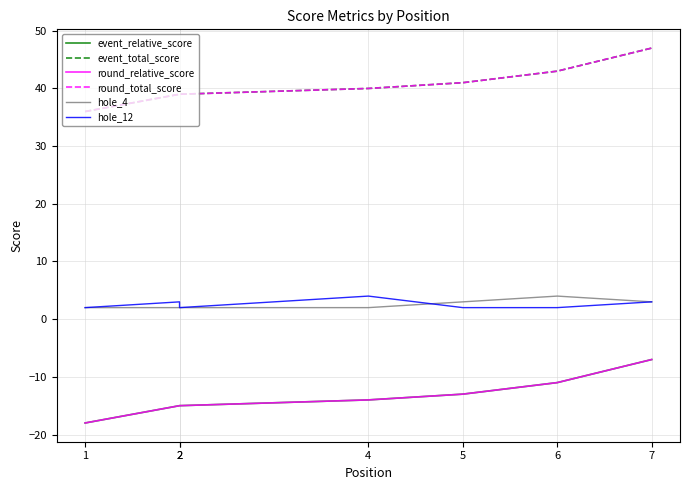

Which series changed the most between 6 and 7?

event_relative_score